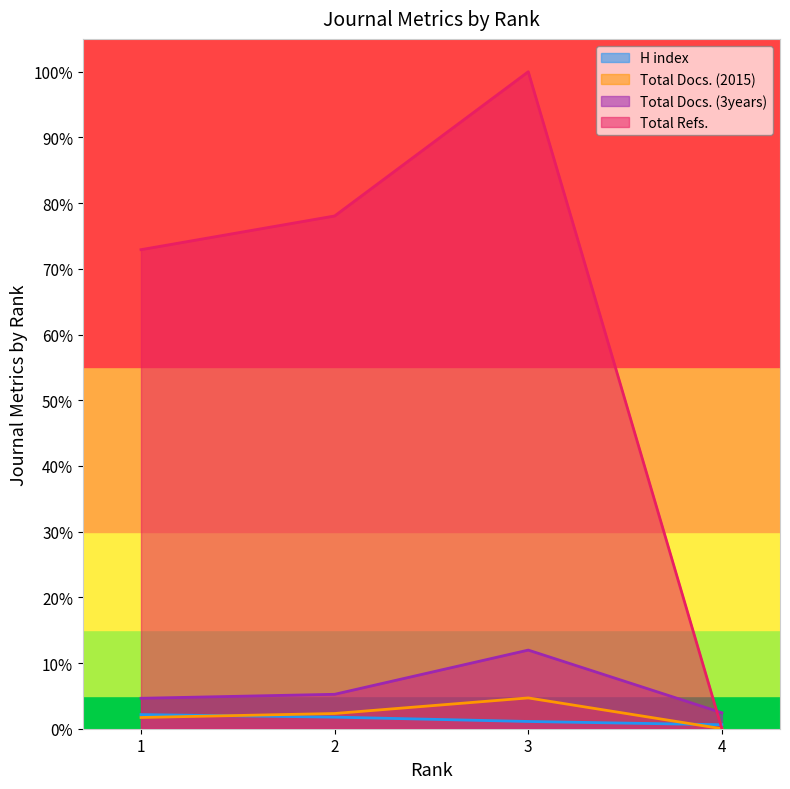

What is the difference between the maximum and minimum values in the Total Refs. series?

1.0